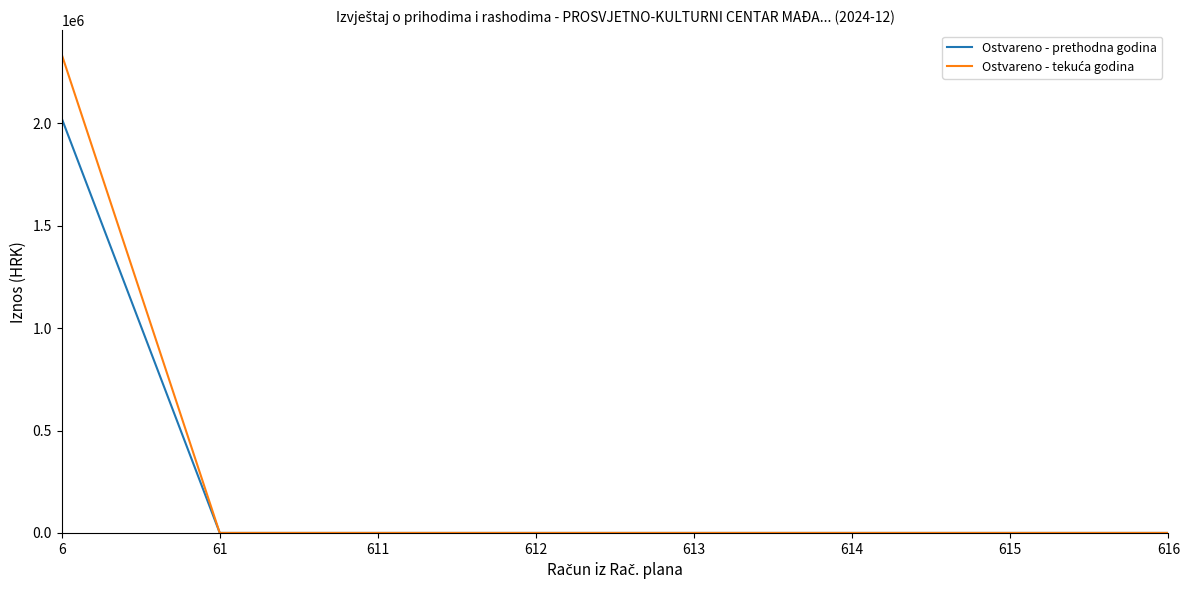

What is the difference between the highest and lowest values at 6?

312179.6